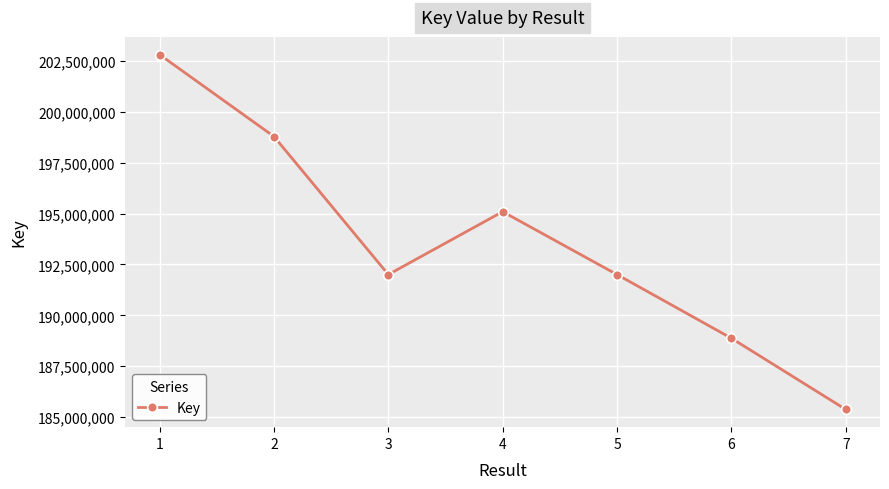

What is the average value?

193565082